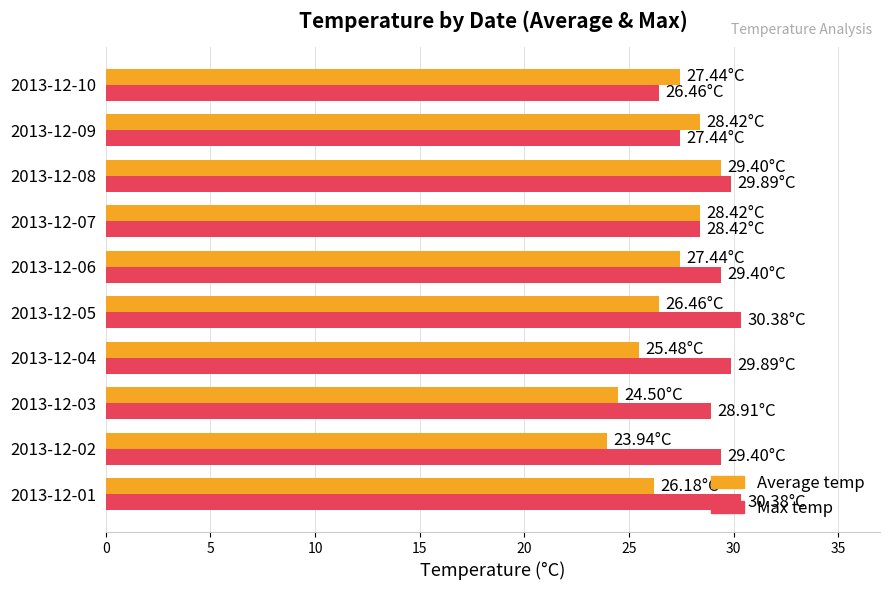

At which category is the sum across all series the highest?

2013-12-08